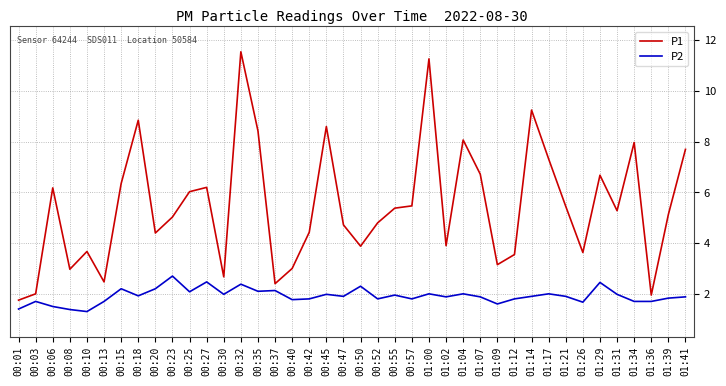

At 00:20, list the series in order from largest to smallest.

P1, P2